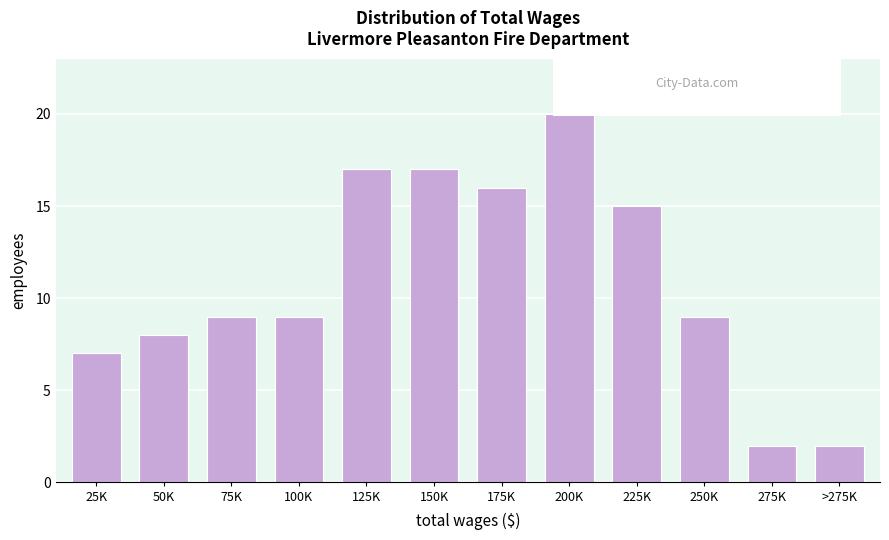

Reading left to right, list all the values displayed in this chart.

25K=7	50K=8	75K=9	100K=9	125K=17	150K=17	175K=16	200K=20	225K=15	250K=9	275K=2	>275K=2